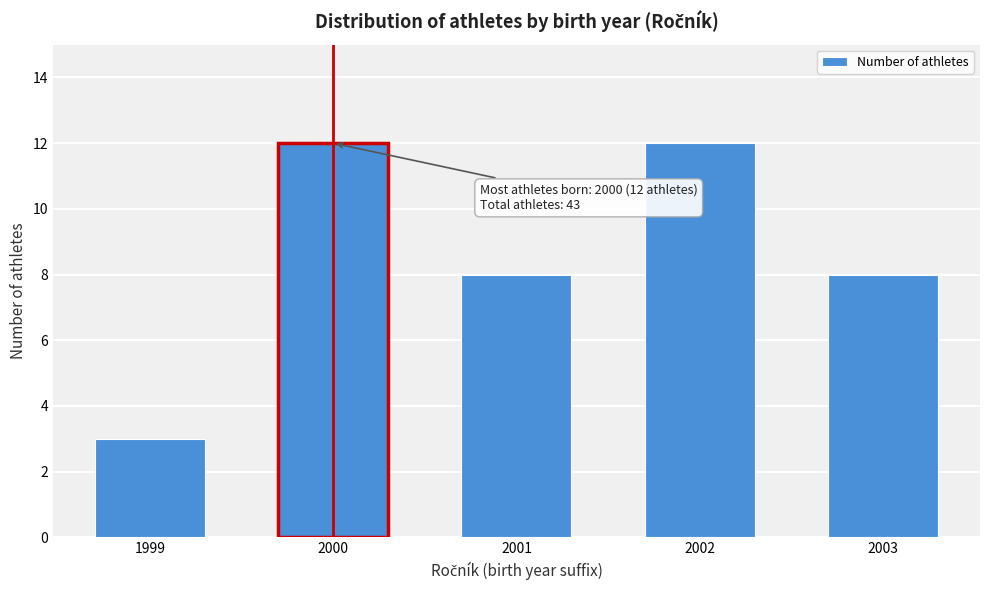

Reading left to right, what are all the values shown in this chart?

3	12	8	12	8